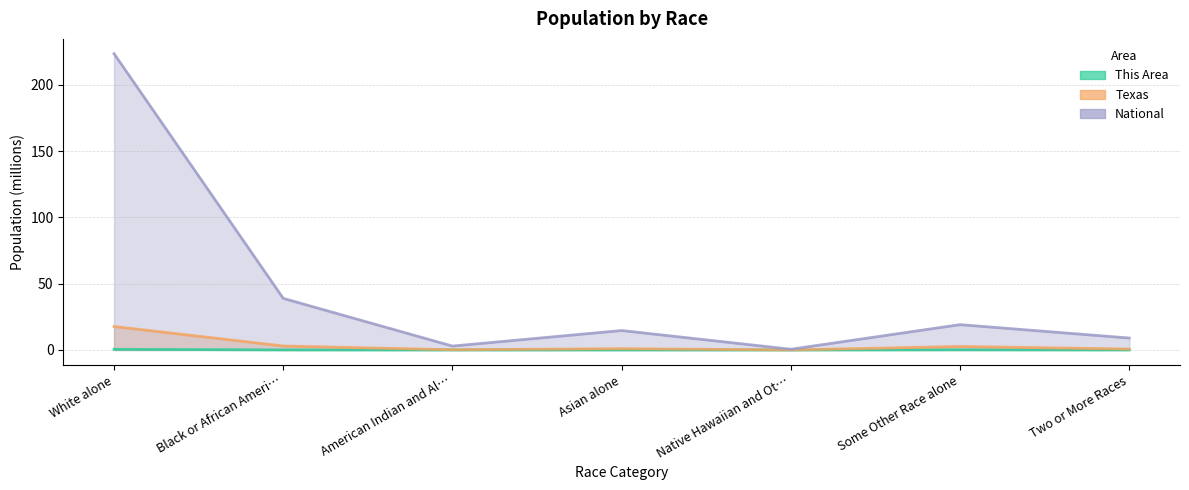

Which has a higher value, Black or African Ameri… or Native Hawaiian and Ot…?

Black or African Ameri…